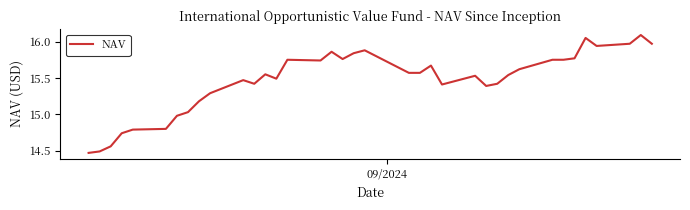

What is the difference between the maximum and minimum values?

1.6